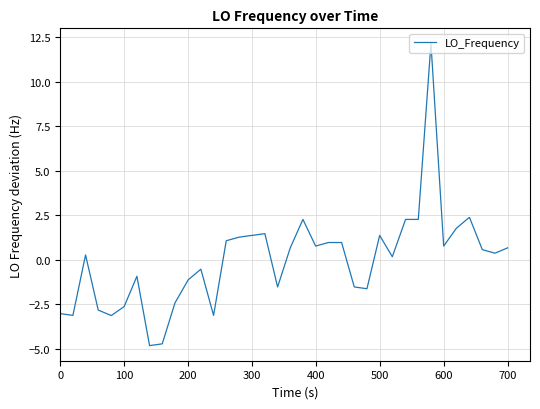

Does the chart have visible grid lines?

Yes